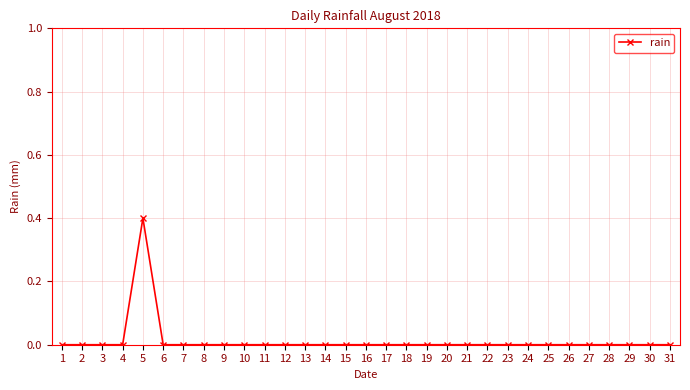

What is the difference between the maximum and minimum values?

0.4